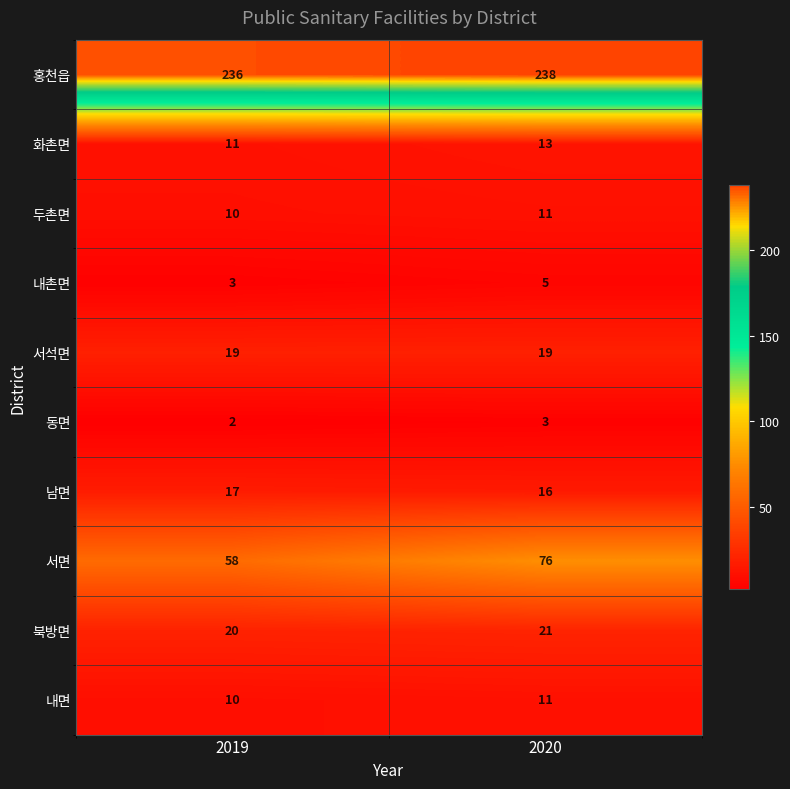

Which series changed the most between 2019 and 2020?

서면